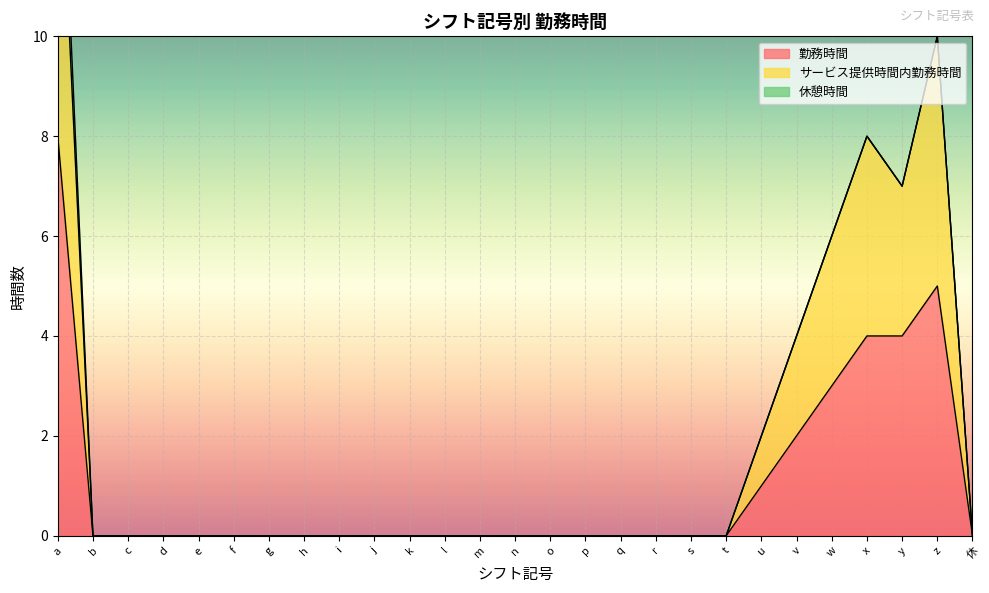

How many lines are shown in the chart?

2